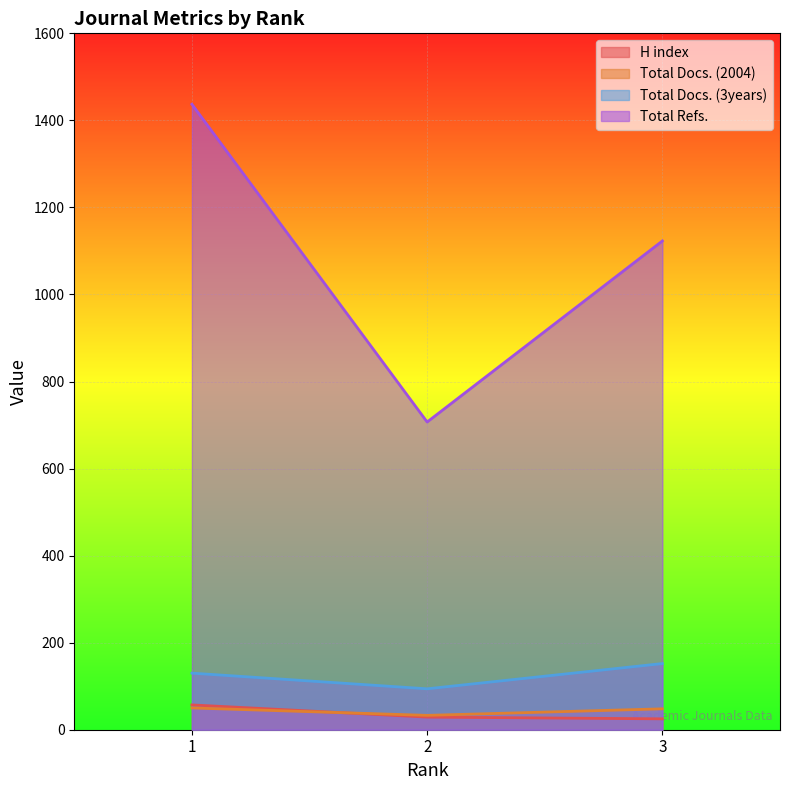

The H index series shows 99 at 1. True or false?

False